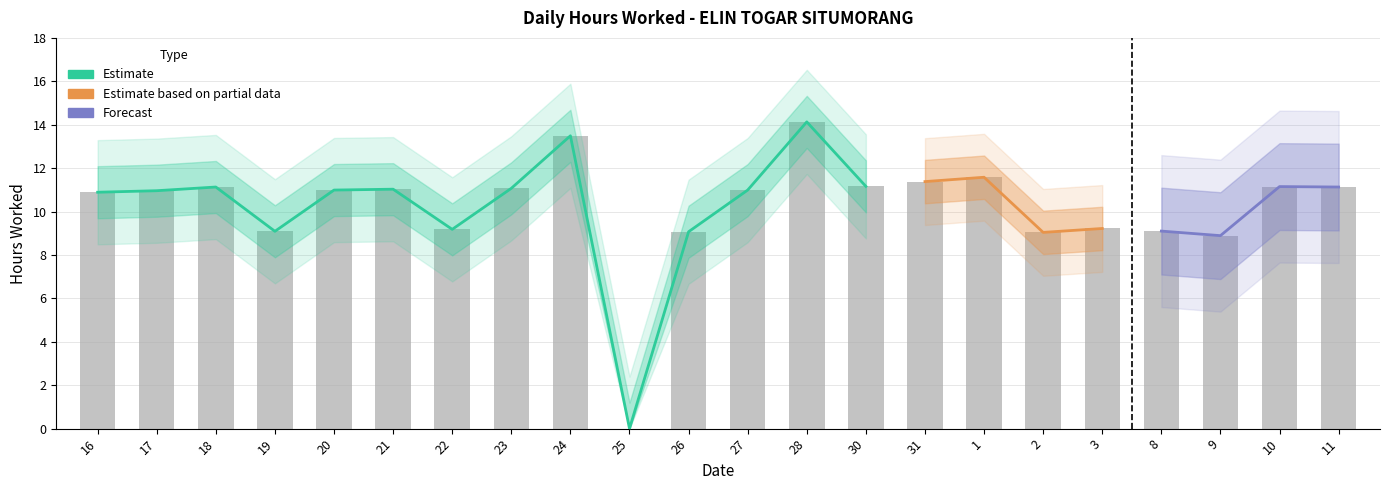

How many bars are there in total?

22